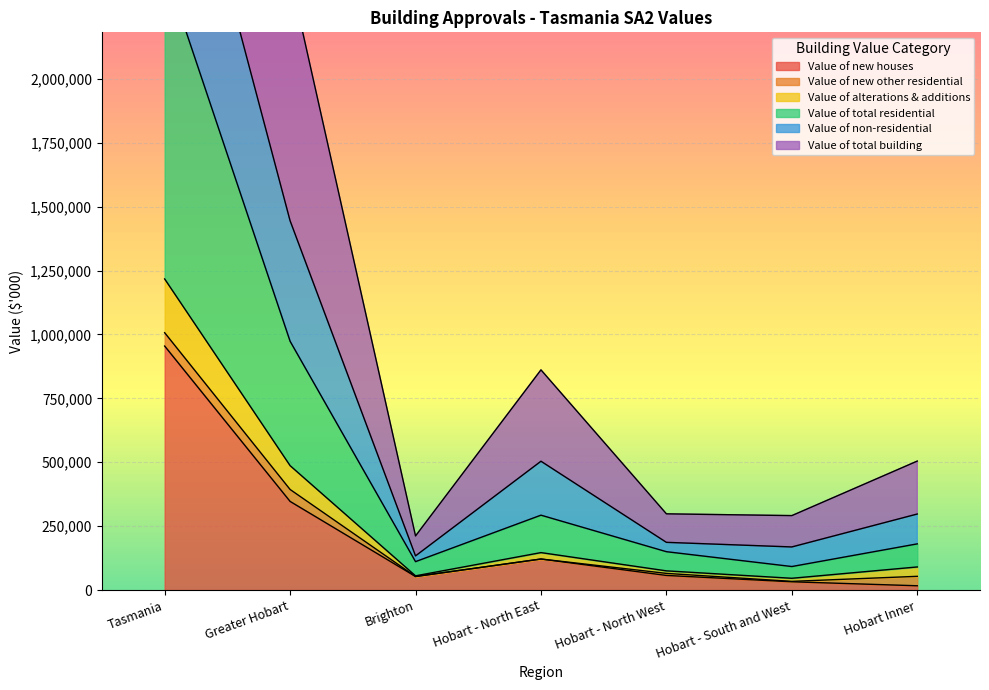

What is the maximum value for Value of new houses?

954787